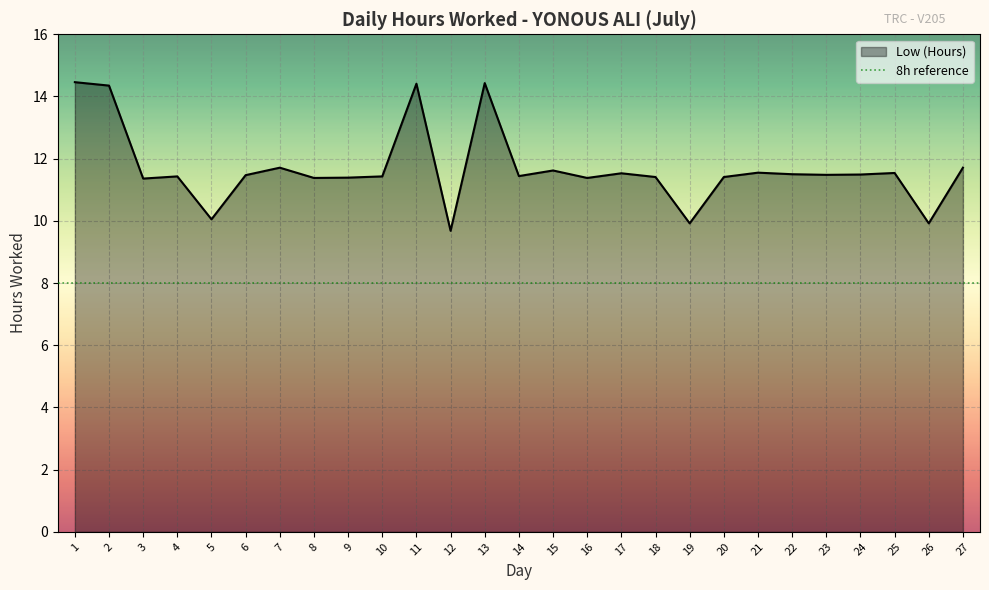

What is the difference between the maximum and second lowest values?

4.5